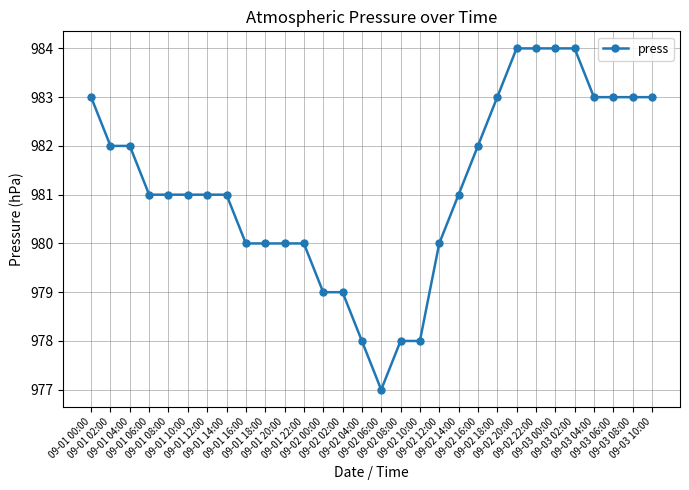

Which category has the lowest value across all series?

09-02 06:00